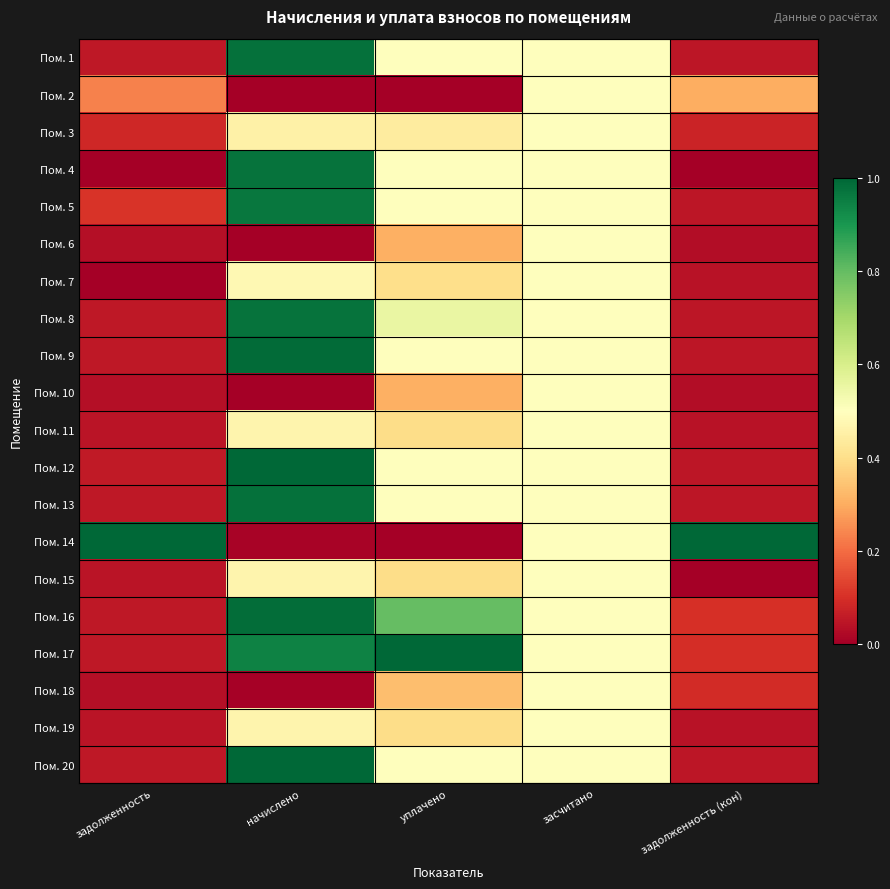

Reading right to left, list all the values displayed in this chart.

Пом. 1: задолженность (кон)=0.0	засчитано=0.5	уплачено=0.5	начислено=1.0	задолженность=0.1
Пом. 2: задолженность (кон)=0.3	засчитано=0.5	уплачено=0.0	начислено=0.0	задолженность=0.2
Пом. 3: задолженность (кон)=0.1	засчитано=0.5	уплачено=0.4	начислено=0.5	задолженность=0.1
Пом. 4: задолженность (кон)=0.0	засчитано=0.5	уплачено=0.5	начислено=1.0	задолженность=0.0
Пом. 5: задолженность (кон)=0.0	засчитано=0.5	уплачено=0.5	начислено=1.0	задолженность=0.1
Пом. 6: задолженность (кон)=0.0	засчитано=0.5	уплачено=0.3	начислено=0.0	задолженность=0.0
Пом. 7: задолженность (кон)=0.0	засчитано=0.5	уплачено=0.4	начислено=0.5	задолженность=0.0
Пом. 8: задолженность (кон)=0.0	засчитано=0.5	уплачено=0.6	начислено=1.0	задолженность=0.1
Пом. 9: задолженность (кон)=0.0	засчитано=0.5	уплачено=0.5	начислено=1.0	задолженность=0.1
Пом. 10: задолженность (кон)=0.0	засчитано=0.5	уплачено=0.3	начислено=0.0	задолженность=0.0
Пом. 11: задолженность (кон)=0.0	засчитано=0.5	уплачено=0.4	начислено=0.5	задолженность=0.0
Пом. 12: задолженность (кон)=0.0	засчитано=0.5	уплачено=0.5	начислено=1.0	задолженность=0.1
Пом. 13: задолженность (кон)=0.0	засчитано=0.5	уплачено=0.5	начислено=1.0	задолженность=0.1
Пом. 14: задолженность (кон)=1.0	засчитано=0.5	уплачено=0.0	начислено=0.0	задолженность=1.0
Пом. 15: задолженность (кон)=0.0	засчитано=0.5	уплачено=0.4	начислено=0.5	задолженность=0.0
Пом. 16: задолженность (кон)=0.1	засчитано=0.5	уплачено=0.8	начислено=1.0	задолженность=0.1
Пом. 17: задолженность (кон)=0.1	засчитано=0.5	уплачено=1.0	начислено=0.9	задолженность=0.1
Пом. 18: задолженность (кон)=0.1	засчитано=0.5	уплачено=0.3	начислено=0.0	задолженность=0.0
Пом. 19: задолженность (кон)=0.0	засчитано=0.5	уплачено=0.4	начислено=0.5	задолженность=0.0
Пом. 20: задолженность (кон)=0.0	засчитано=0.5	уплачено=0.5	начислено=1.0	задолженность=0.1